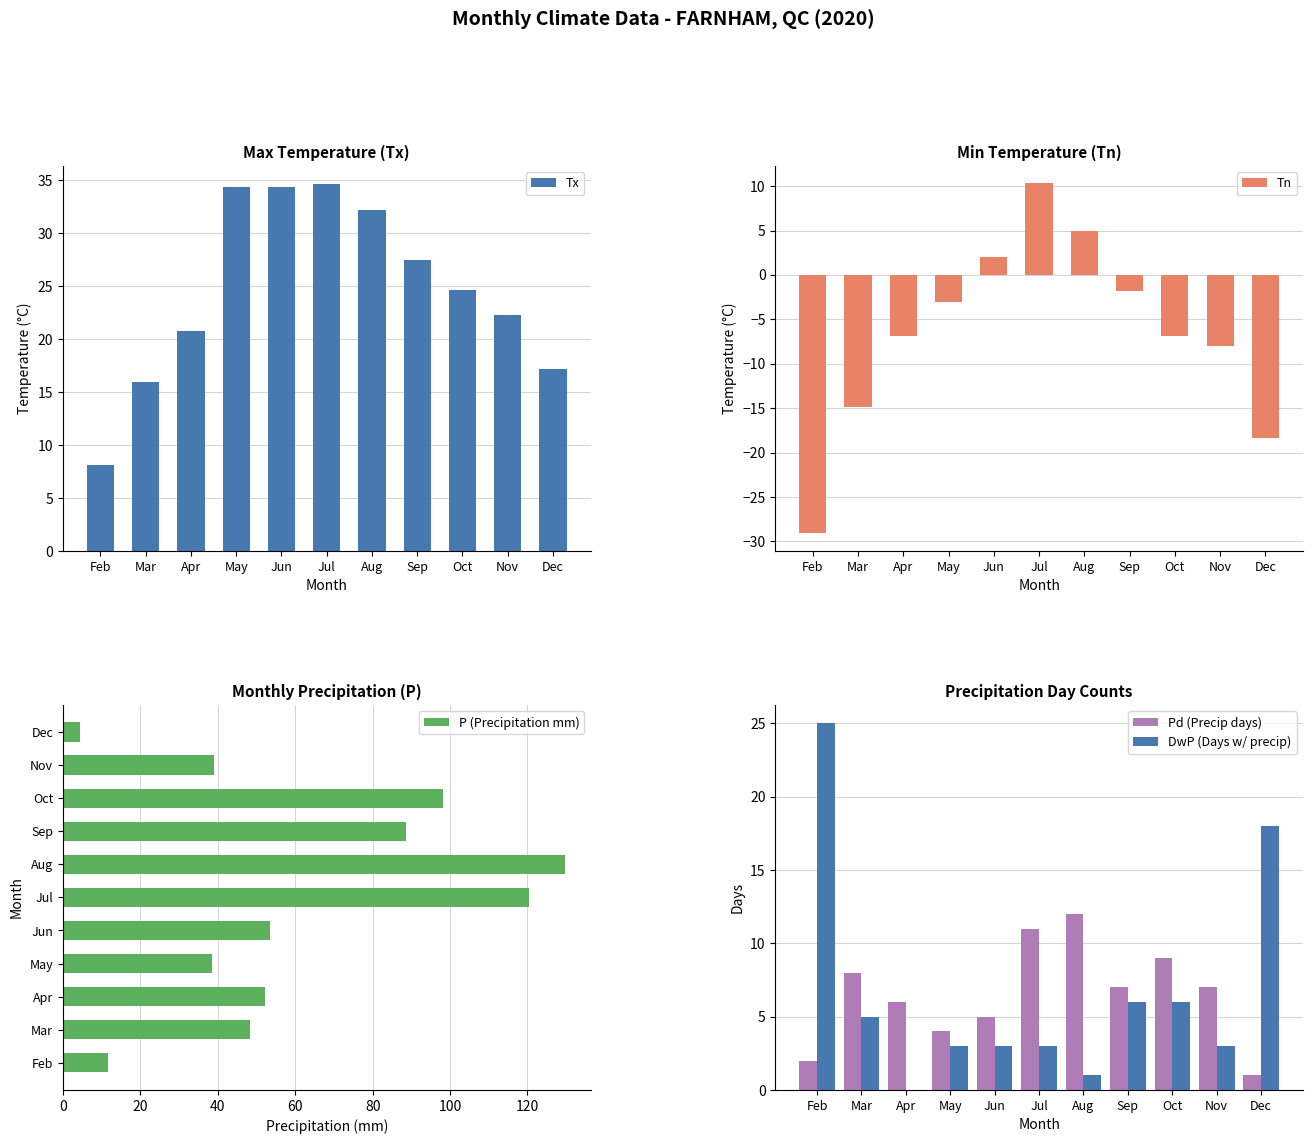

Reading left to right, extract all data points from this chart.

Tx: 8.1	15.9	20.8	34.3	34.3	34.6	32.2	27.5	24.6	22.3	17.2
Tn: -29.1	-14.9	-6.9	-3.0	2.0	10.3	4.9	-1.8	-6.9	-8.0	-18.3
P (Precipitation mm): 11.7	48.4	52.3	38.5	53.5	120.5	129.8	88.7	98.1	38.9	4.3
Pd (Precip days): 2.0	8.0	6.0	4.0	5.0	11.0	12.0	7.0	9.0	7.0	1.0
DwP (Days w/ precip): 25.0	5.0	0.0	3.0	3.0	3.0	1.0	6.0	6.0	3.0	18.0